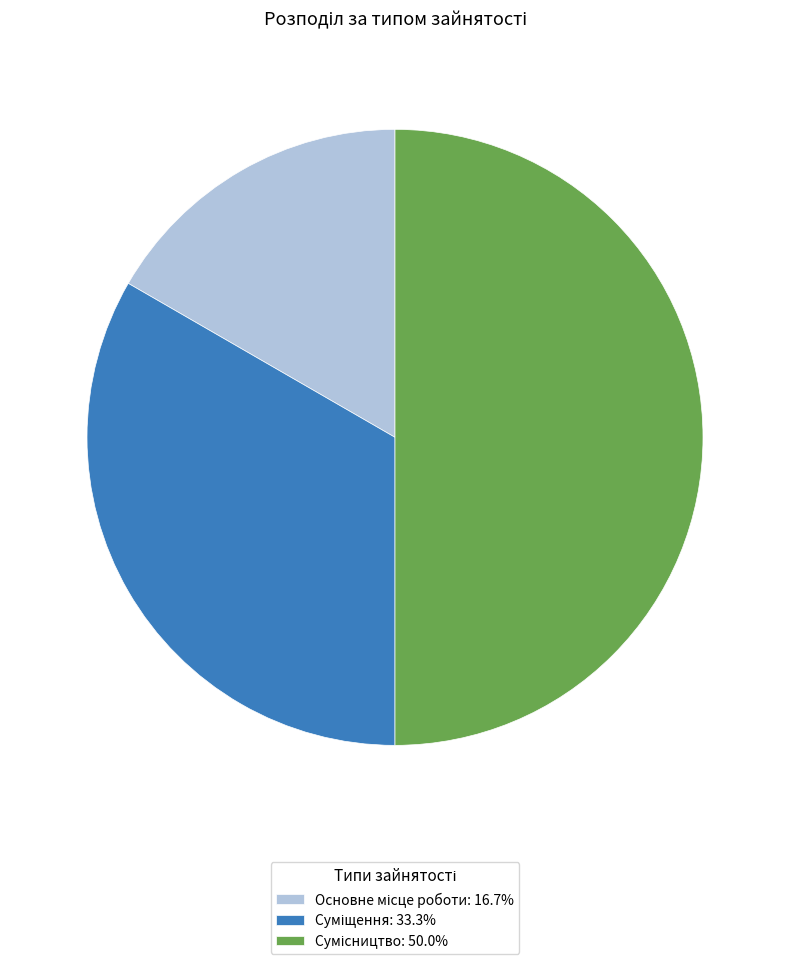

How many slices are in this pie chart?

3